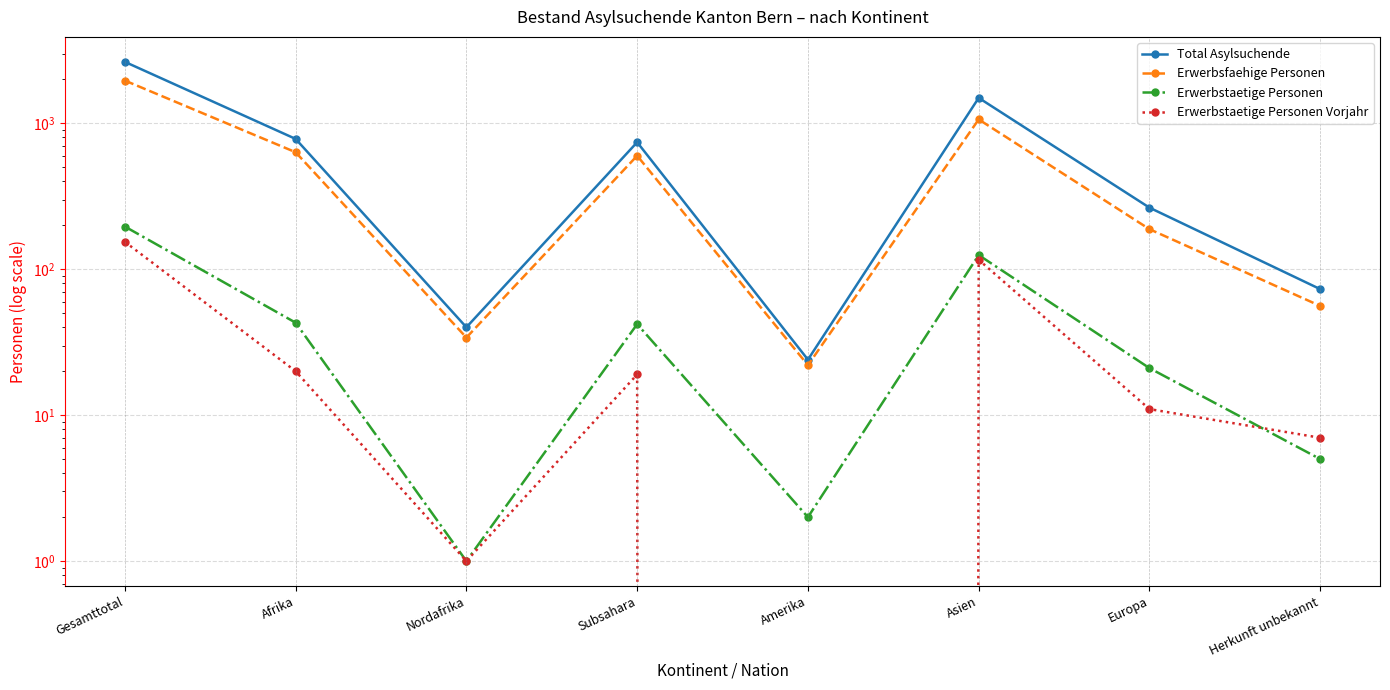

True or false: Erwerbstaetige Personen Vorjahr has a value of 154 at Gesamttotal.

True